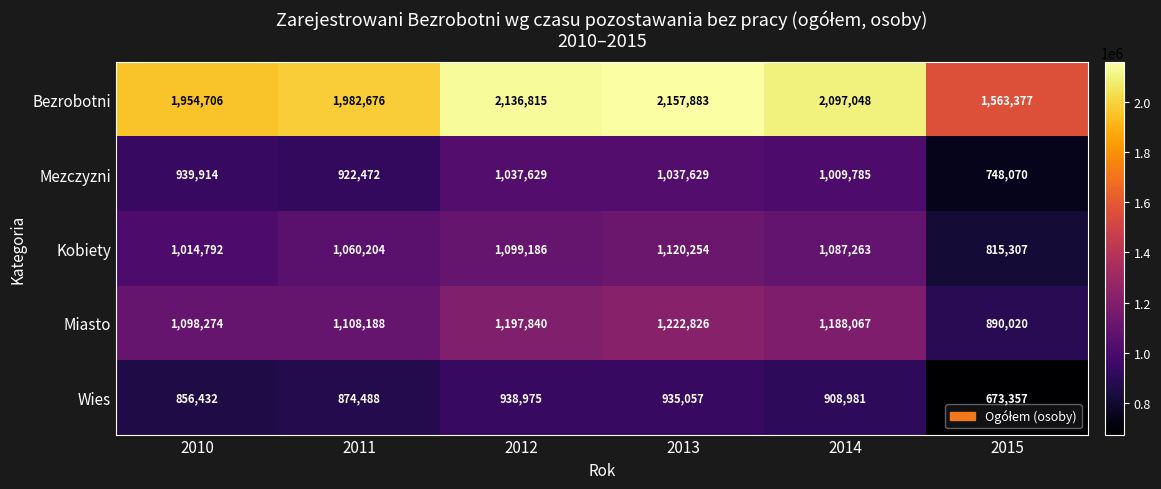

The Miasto series shows 1197840 at 2012. True or false?

True